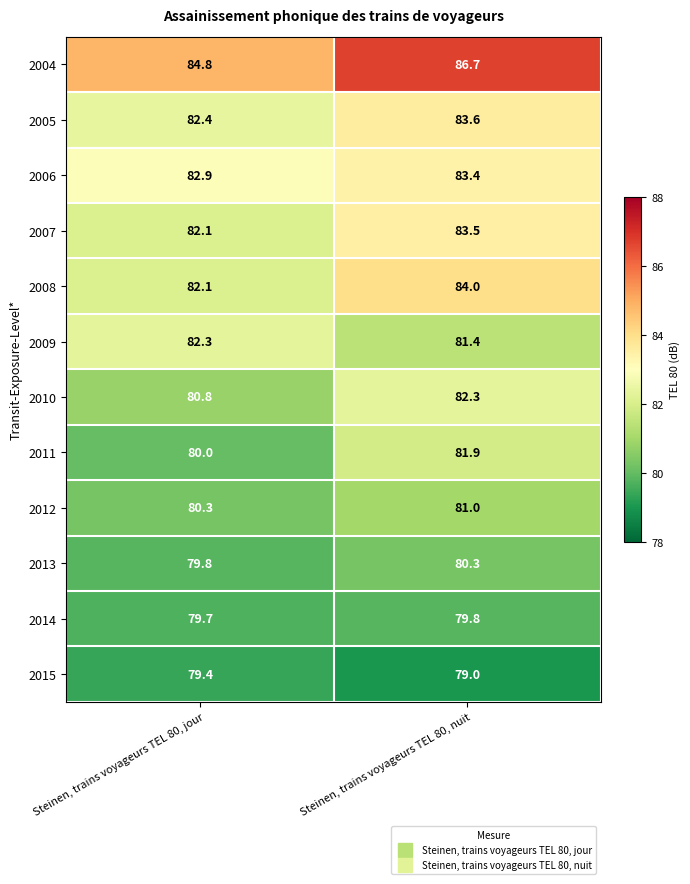

At how many categories does at least one series exceed 85?

1